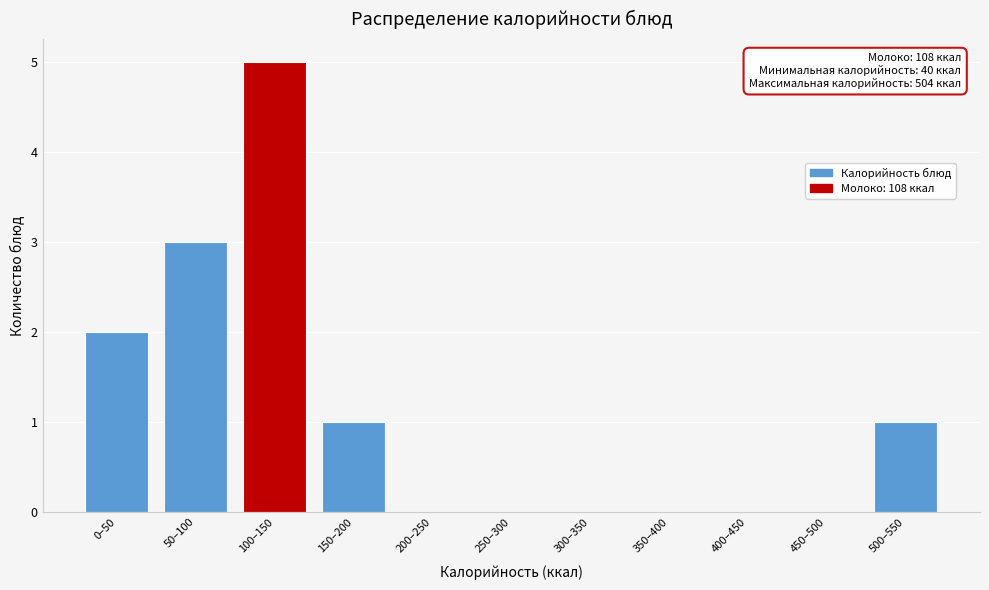

Reading left to right, list all the values displayed in this chart.

0–50=2	50–100=3	100–150=5	150–200=1	200–250=0	250–300=0	300–350=0	350–400=0	400–450=0	450–500=0	500–550=1